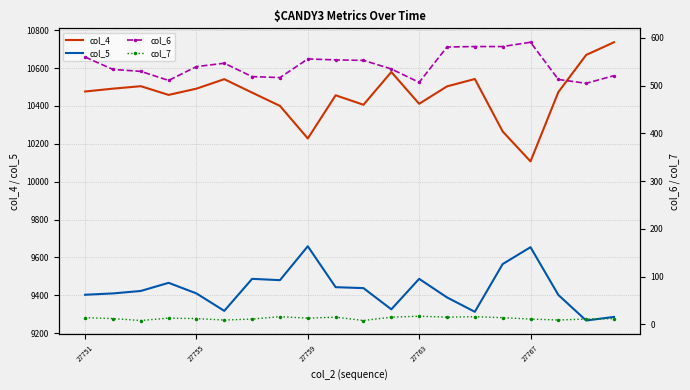

What are all the series names shown in the legend?

col_4, col_5, col_6, col_7